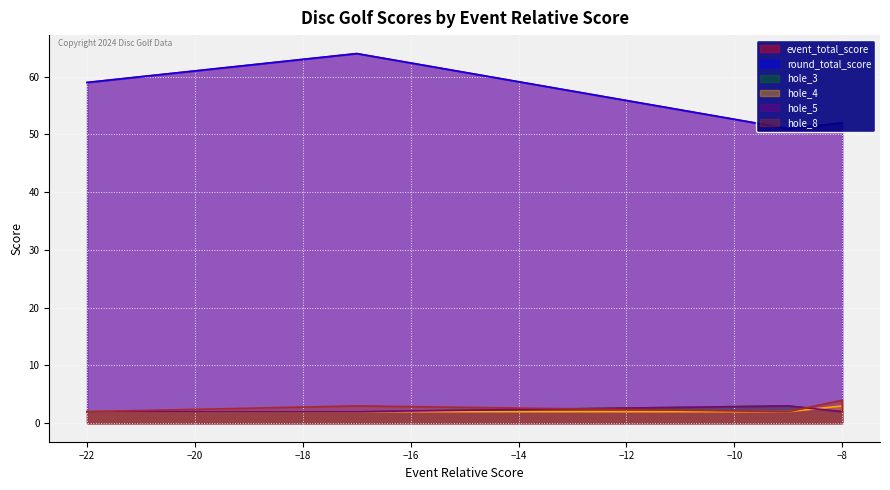

What is the difference between the maximum and minimum values in the event_total_score series?

13